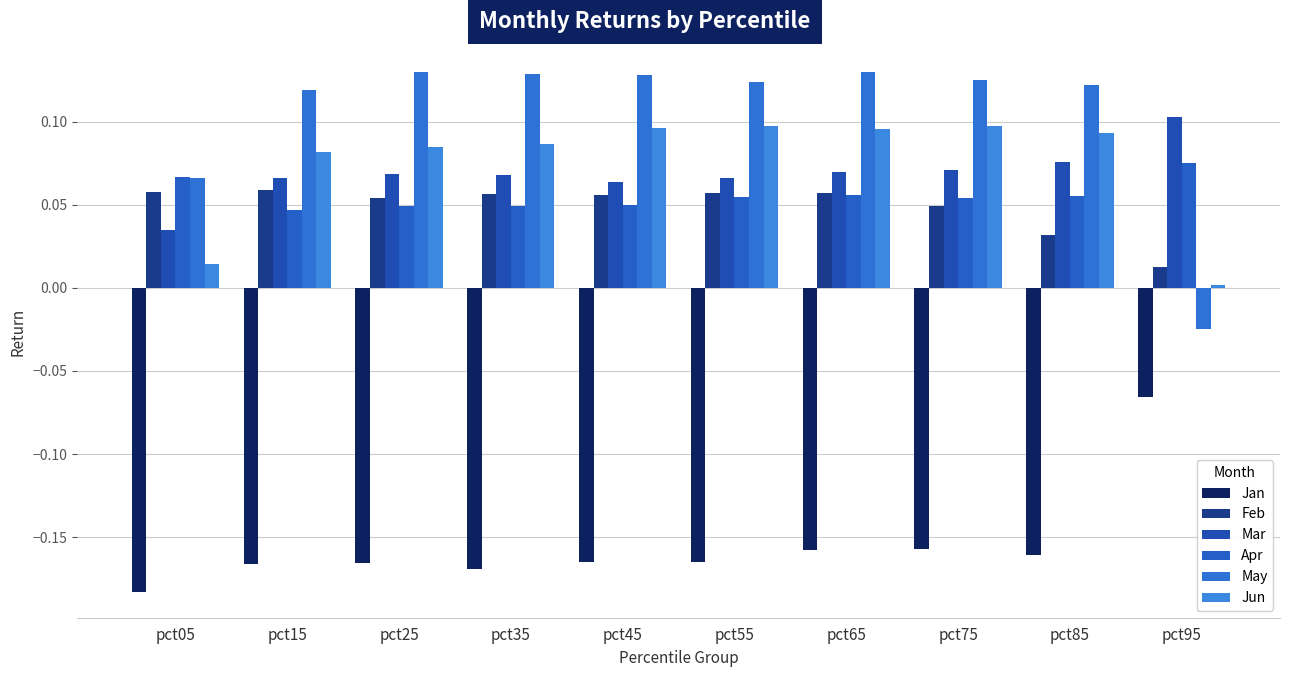

How many data points in May are above 0?

9